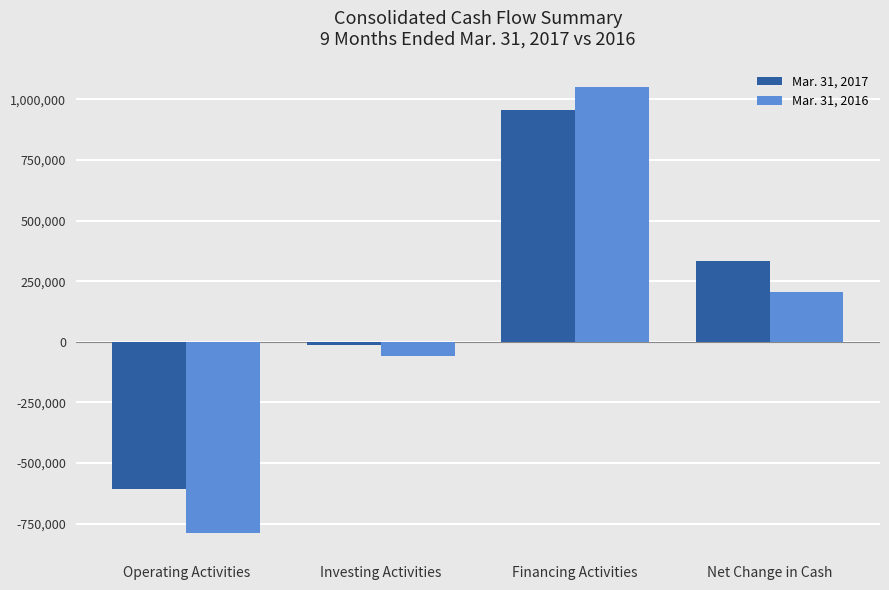

What is the value of the Mar. 31, 2016 bar at the 2nd from the left?

-56783